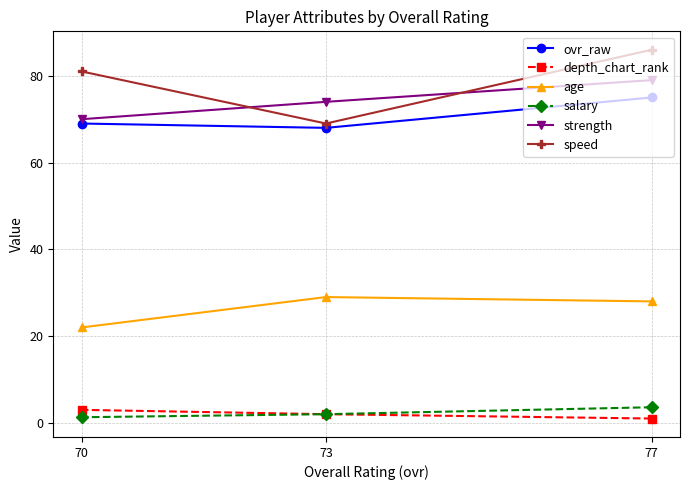

Reading left to right, extract all data points from this chart.

ovr_raw: 70=69.0	73=68.0	77=75.0
depth_chart_rank: 70=3.0	73=2.0	77=1.0
age: 70=22.0	73=29.0	77=28.0
salary: 70=1.3	73=2.0	77=3.6
strength: 70=70.0	73=74.0	77=79.0
speed: 70=81.0	73=69.0	77=86.0